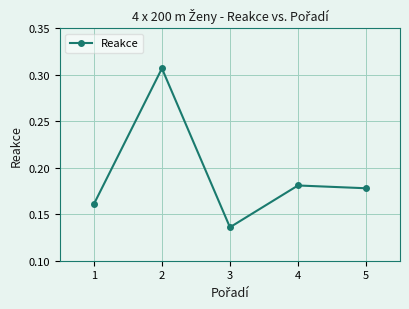

The value at 2 is 0.2. True or false?

False